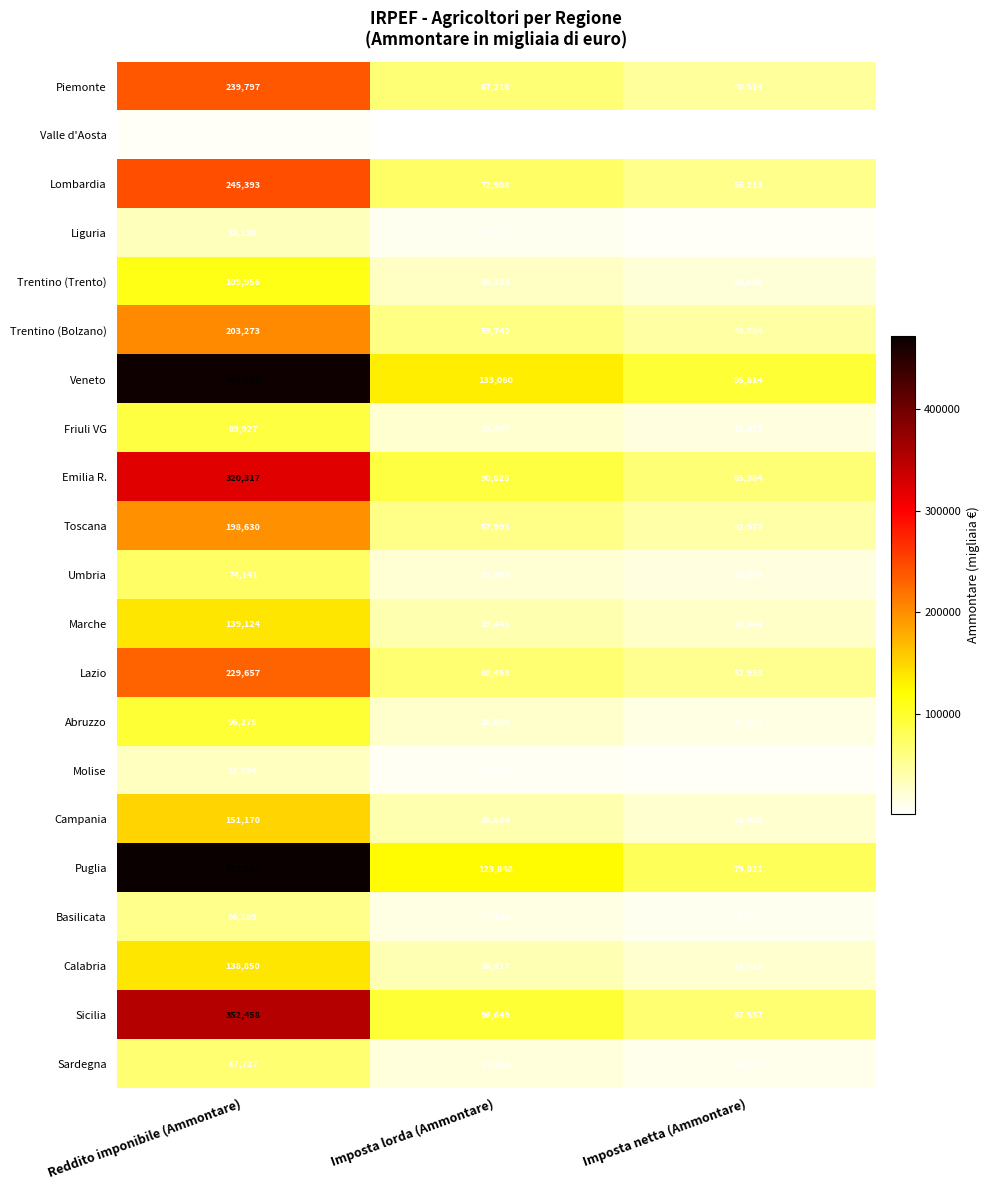

The Valle d'Aosta series shows 1073 at Imposta netta (Ammontare). True or false?

True